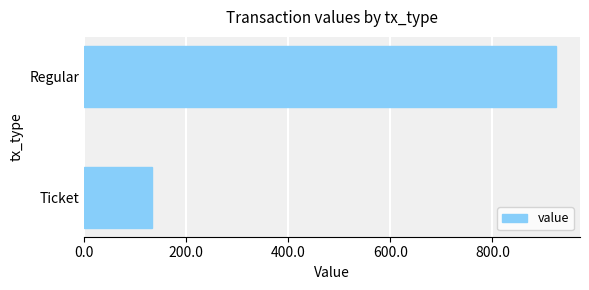

How many bars are there in total?

2